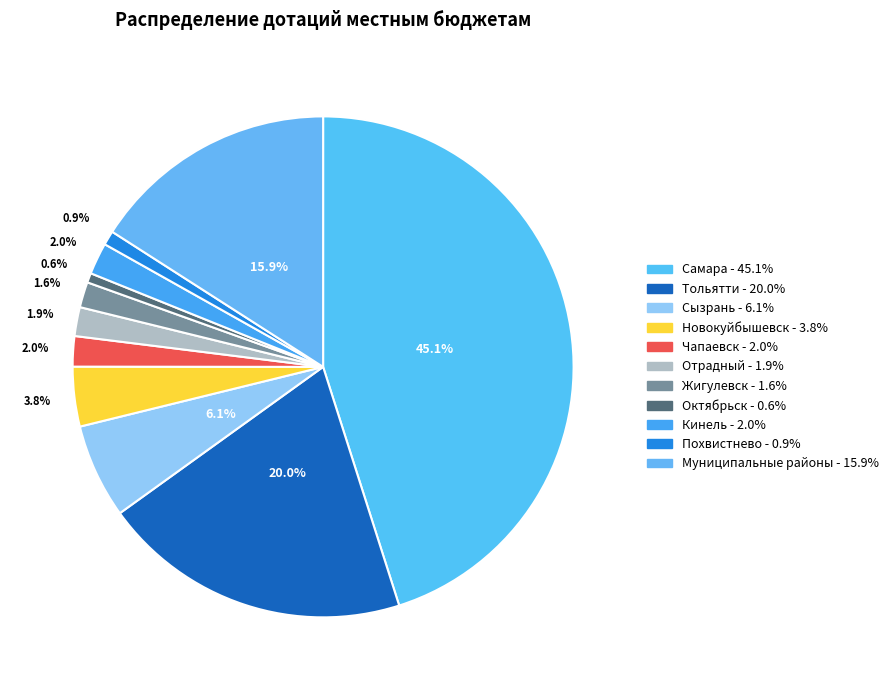

Which category has the biggest portion of the pie?

Самара